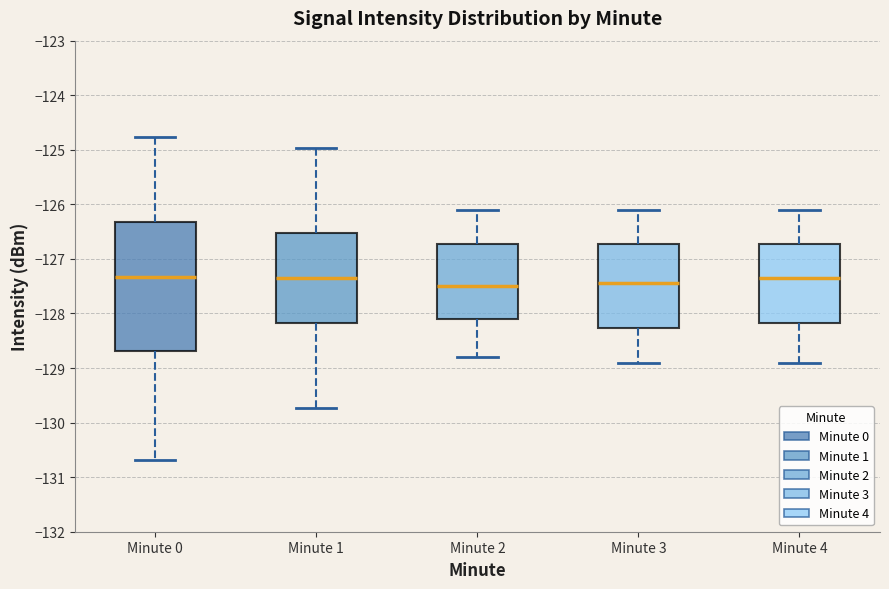

Reading left to right, read every box against the y-axis: the position of its median line, the range the box covers, and the ends of its whiskers. The values are not printed on the chart, so give them approximately, as read against the axis.

Minute 0: median -127.3, box -128.7 to -126.3, whiskers -130.7 to -124.8
Minute 1: median -127.3, box -128.2 to -126.5, whiskers -129.7 to -125.0
Minute 2: median -127.5, box -128.1 to -126.7, whiskers -128.8 to -126.1
Minute 3: median -127.4, box -128.3 to -126.7, whiskers -128.9 to -126.1
Minute 4: median -127.3, box -128.2 to -126.7, whiskers -128.9 to -126.1